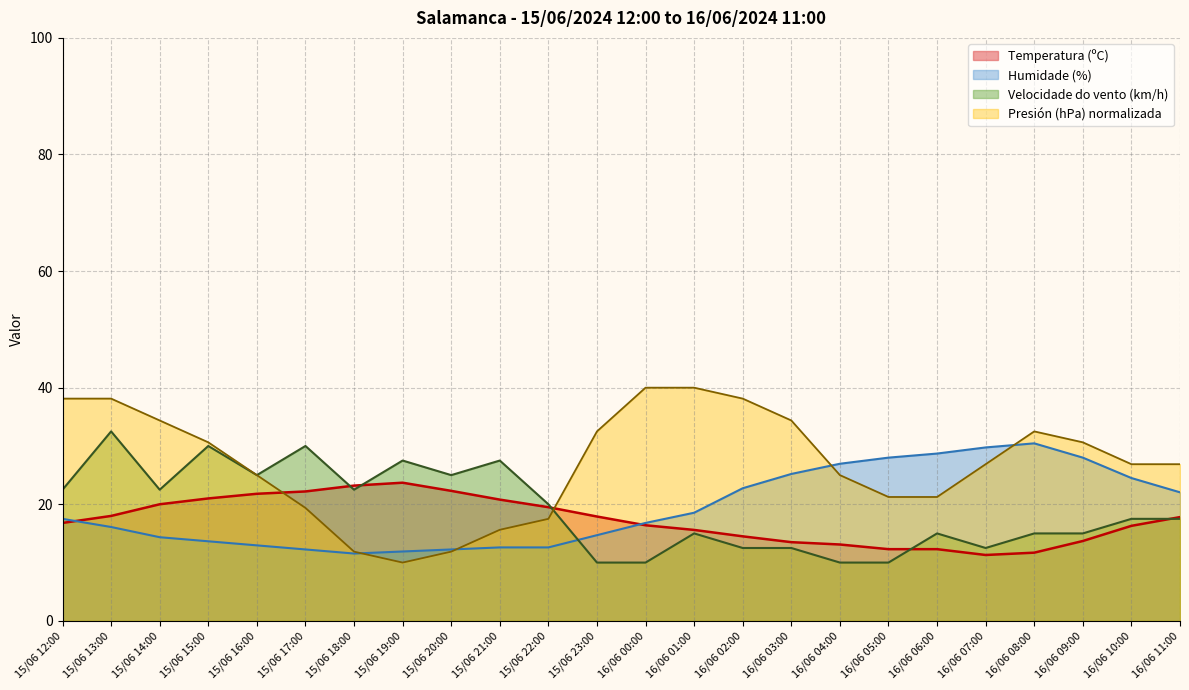

Between 16/06 06:00 and 16/06 00:00, which is larger?

16/06 00:00